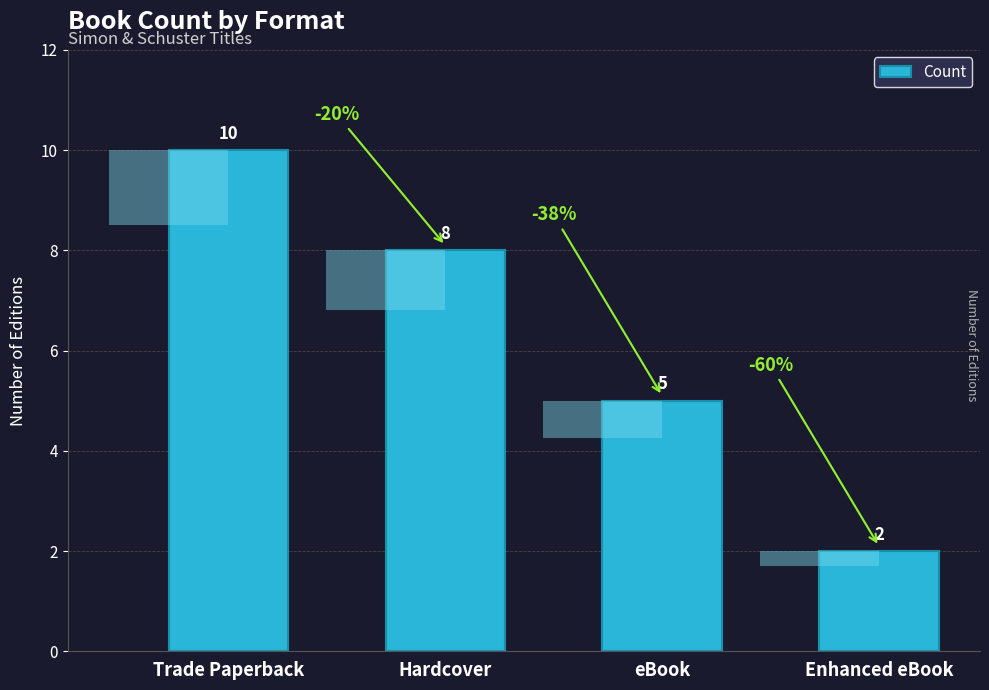

The value at eBook is 5. True or false?

True